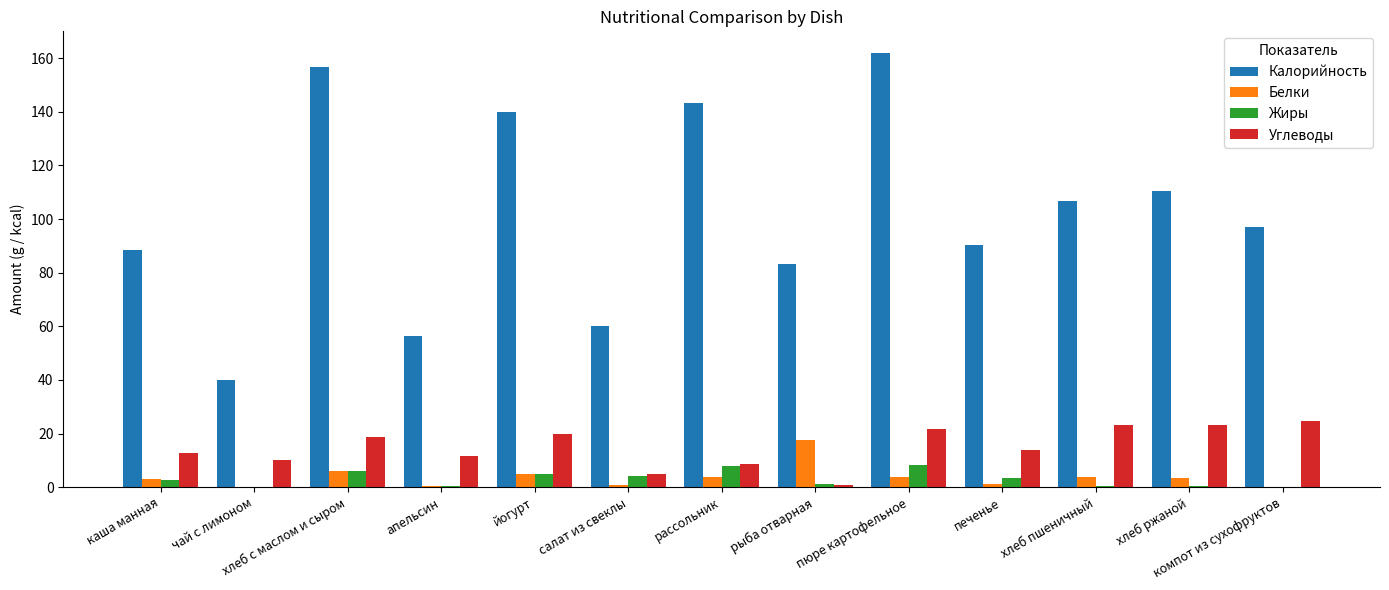

How many data points in Калорийность are above 97?

7